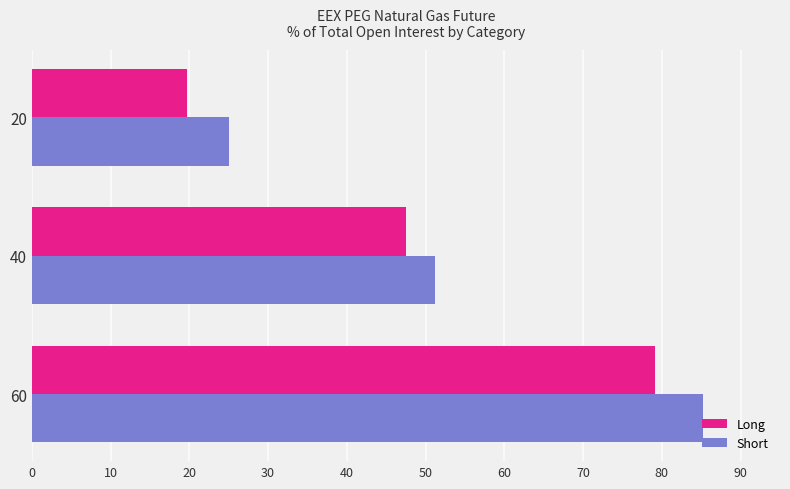

What is the difference between the highest and lowest values at 40?

3.7